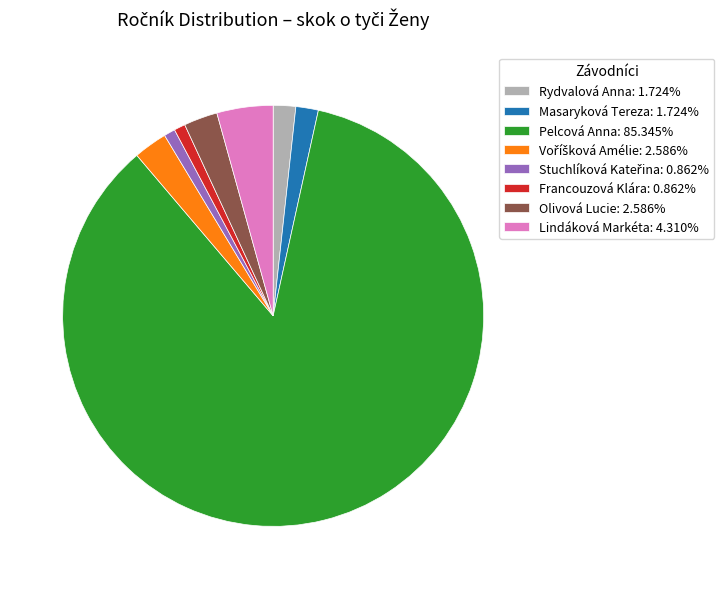

Approximately how many times larger is the value at Rydvalová Anna: 1.724% compared to Masaryková Tereza: 1.724%?

1.0